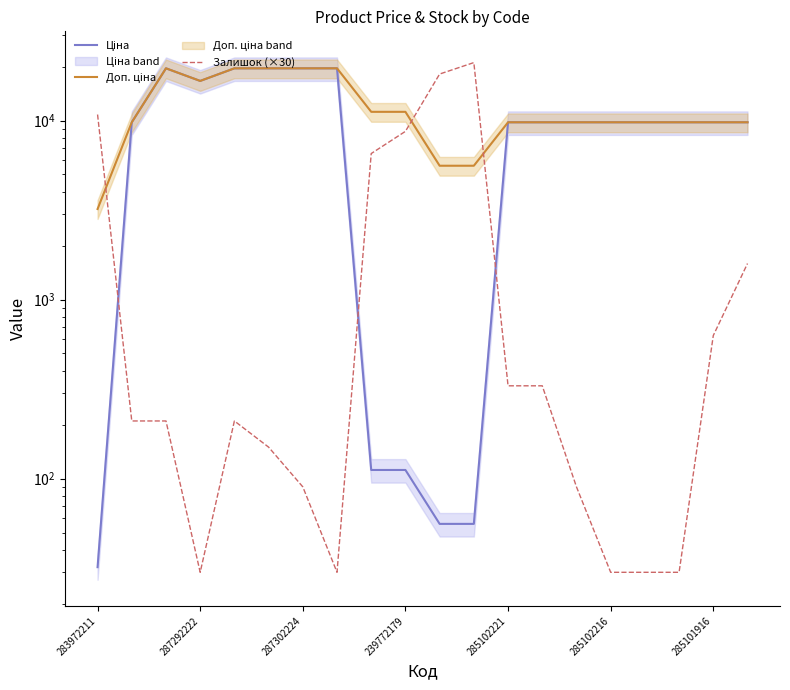

Which has a higher value, 287302224 or 16?

287302224